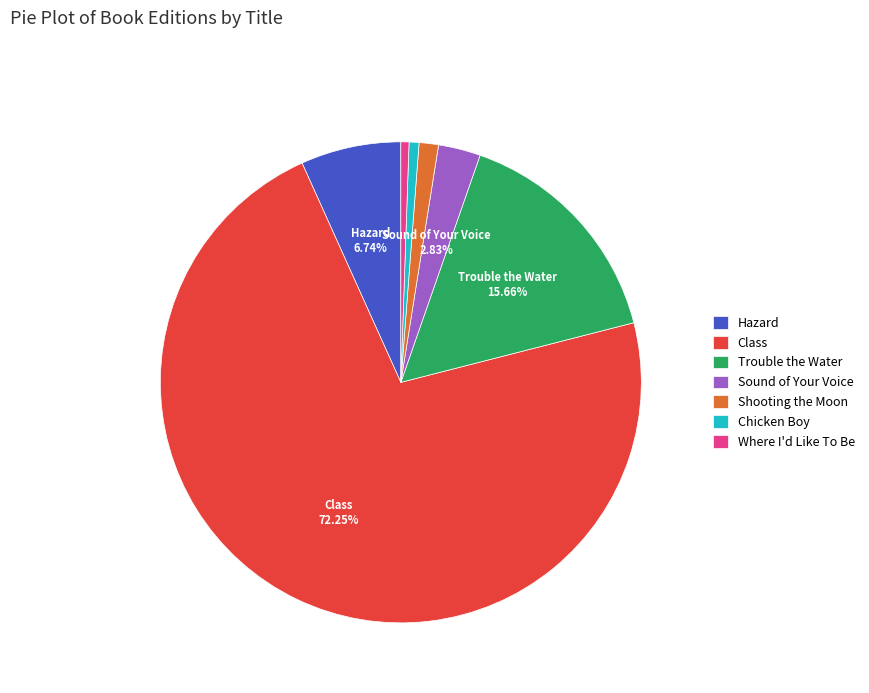

Do Trouble the Water and Shooting the Moon together represent more than half of the pie?

No